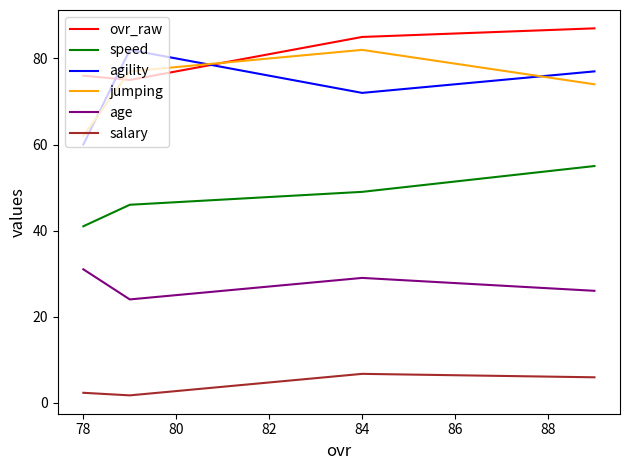

What is the difference between the second highest and minimum values in the salary series?

4.2